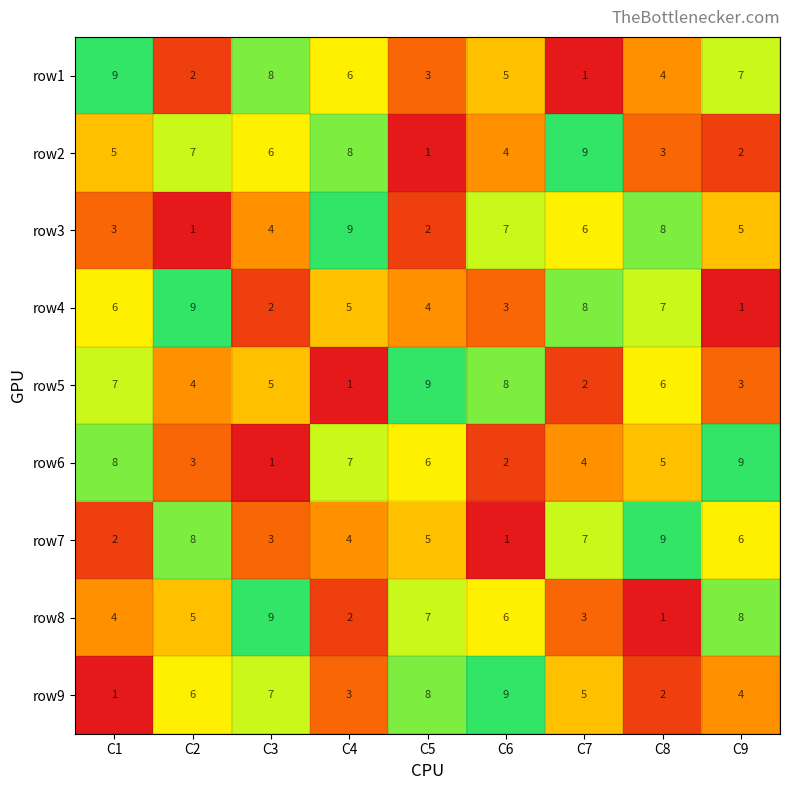

The row7 series shows 9 at C8. True or false?

True